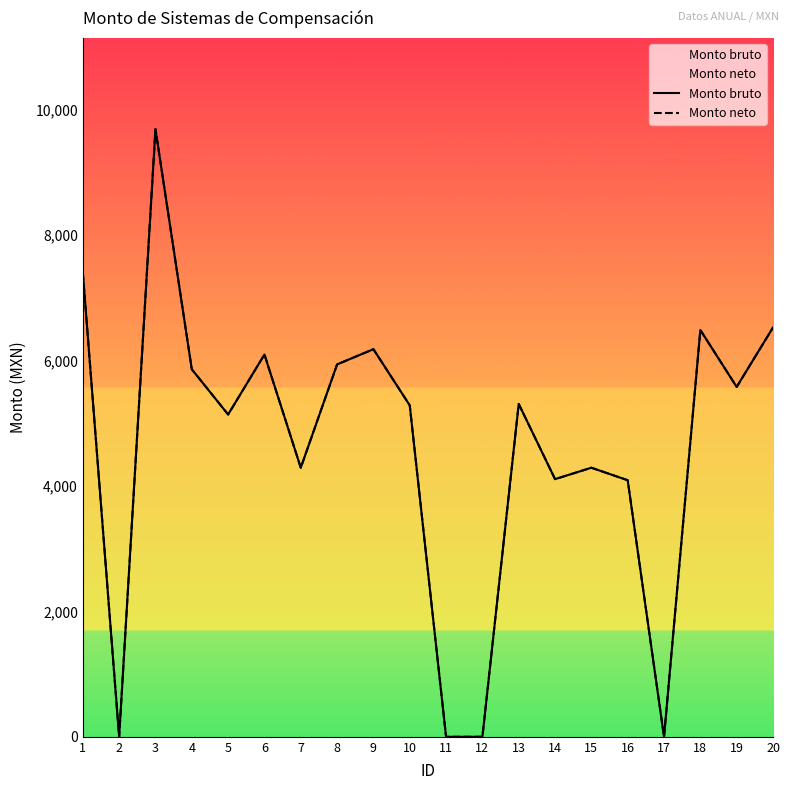

How many lines are shown in the chart?

2